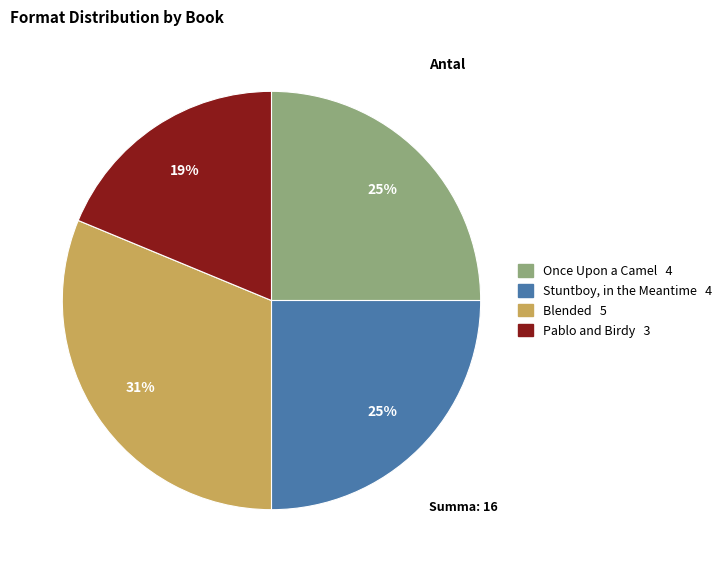

Which category has the biggest portion of the pie?

Blended